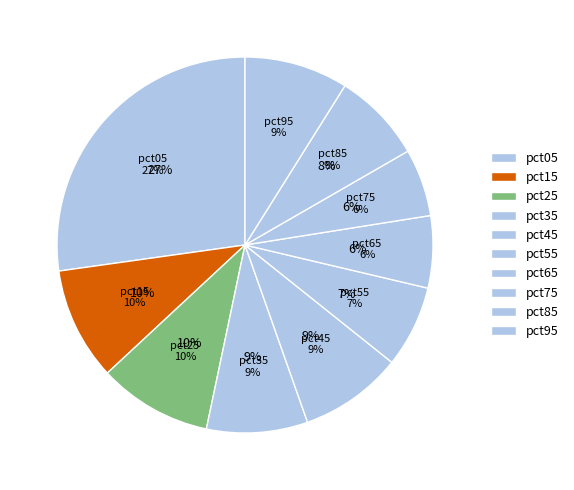

To the nearest percent, what percentage of the pie is pct85?

8%